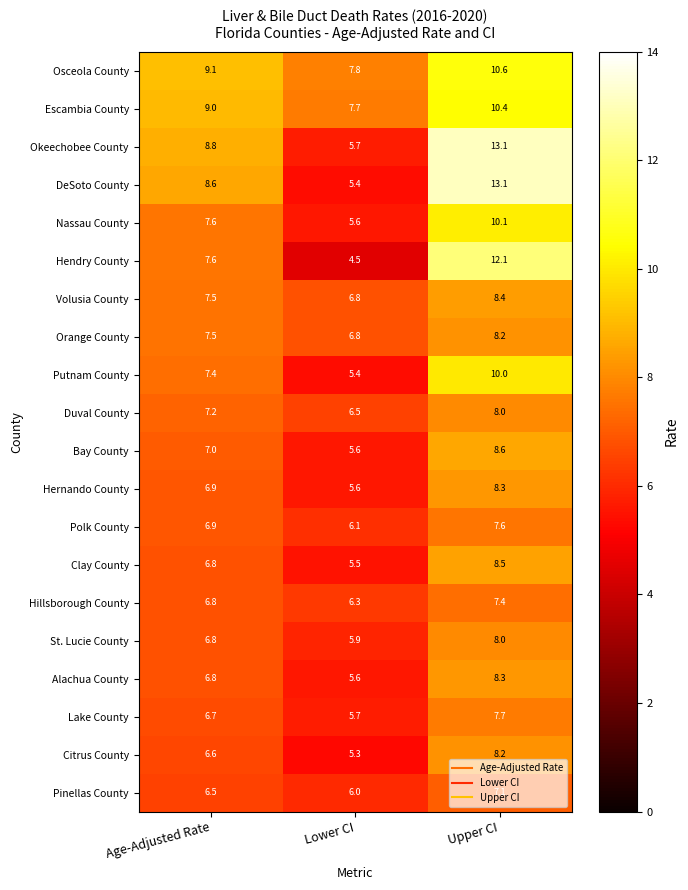

What is the spread (max minus min) of values at Age-Adjusted Rate?

2.6